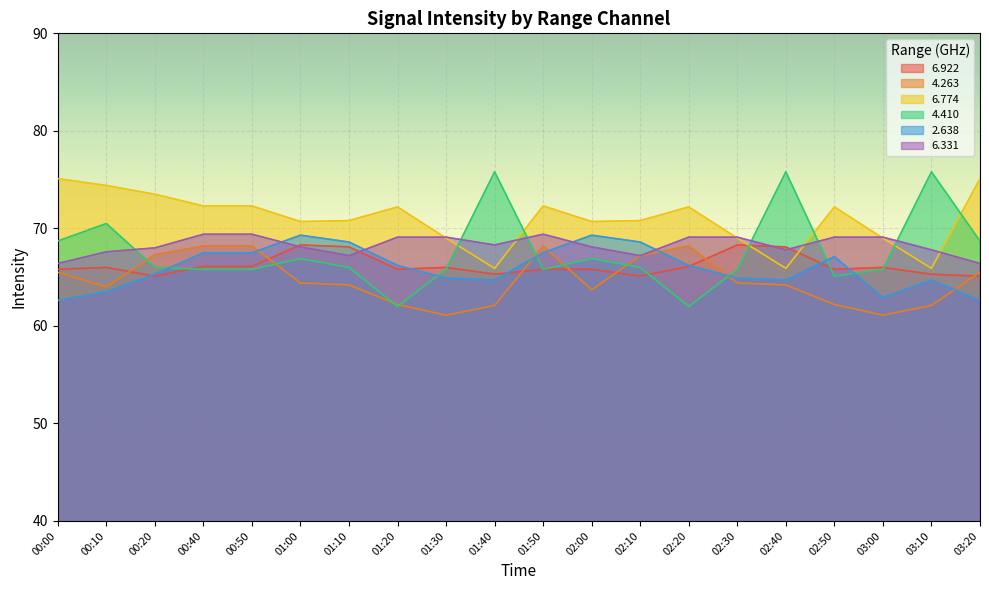

Which series ends up on top after the final intersection of   4.410 and   4.263?

  4.410